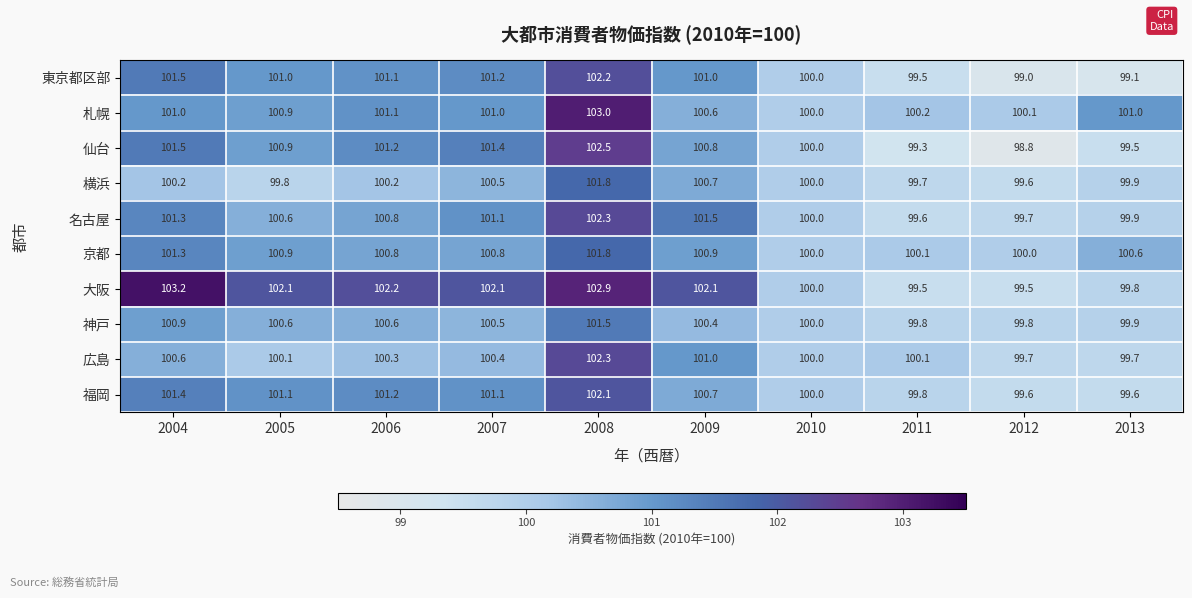

What is the sum of the 福岡 values at 2010 and 2013?

199.6